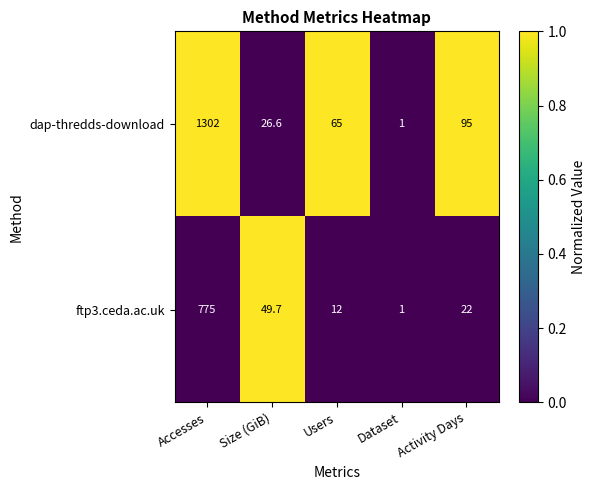

List the series in order of their peak value, highest first.

dap-thredds-download, ftp3.ceda.ac.uk